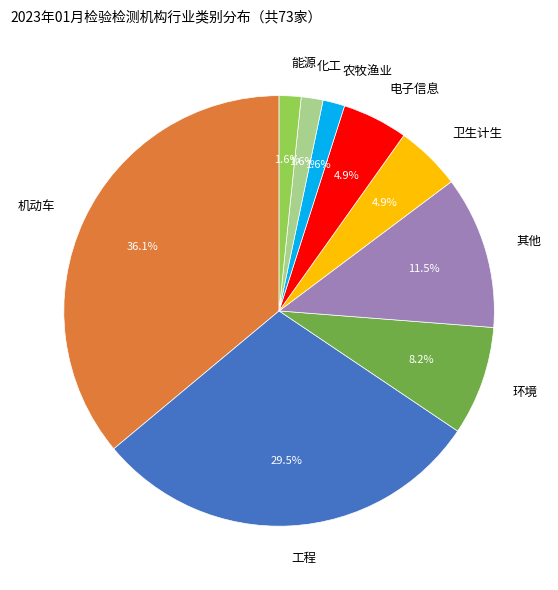

Does 其他 represent more than half of the total?

No